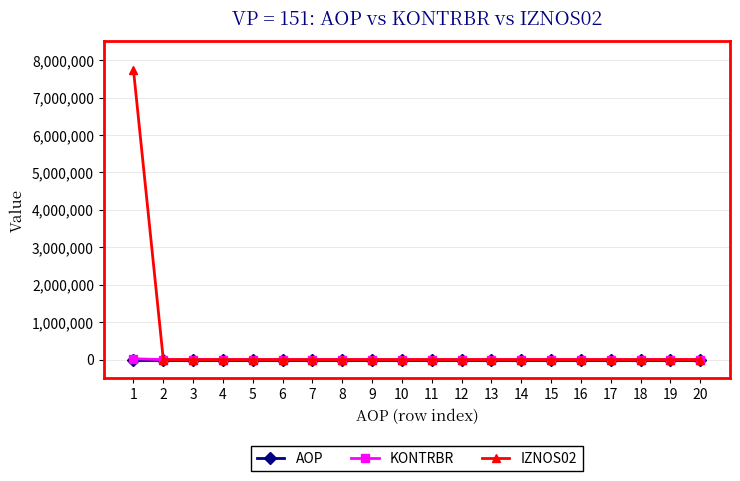

What is the sum of the AOP values at 19 and 10?

29.0